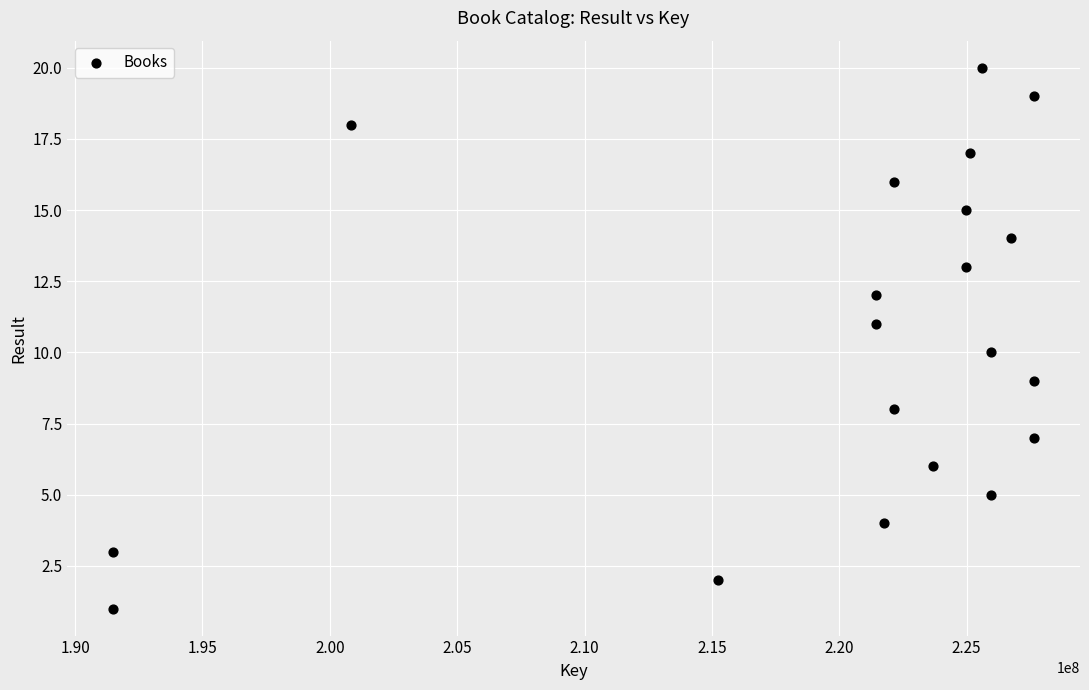

What is the range of Y values (max minus min)?

19